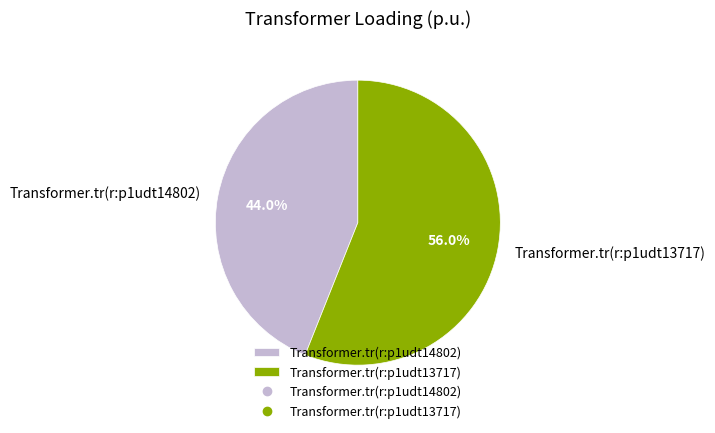

What is the ratio of the value at Transformer.tr(r:p1udt13717) to the value at Transformer.tr(r:p1udt14802)?

1.3